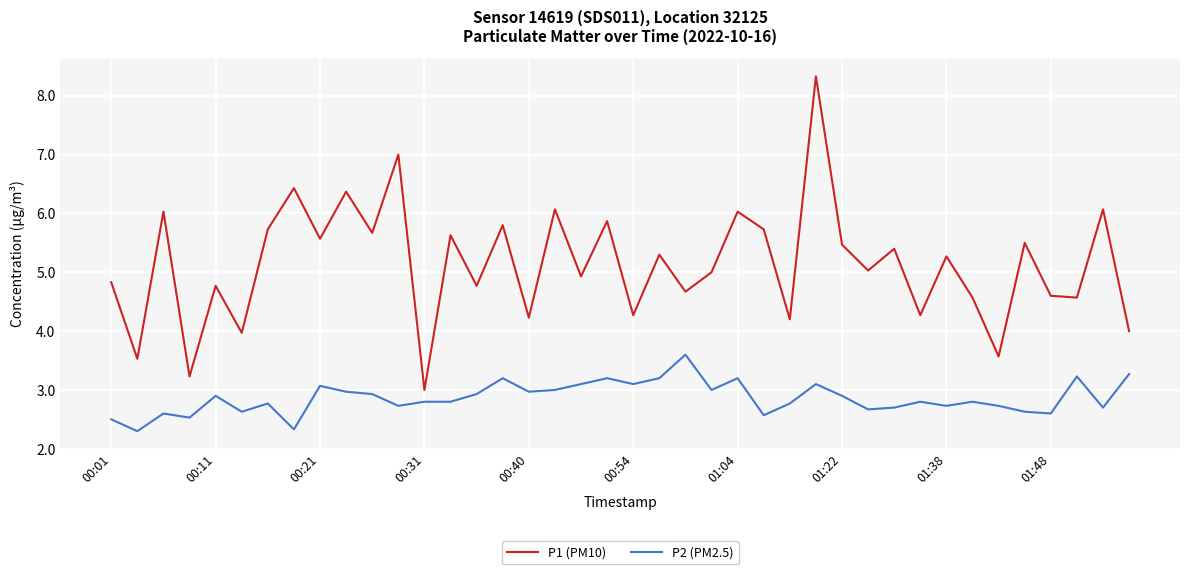

True or false: P1 (PM10) and P2 (PM2.5) intersect in this chart.

False